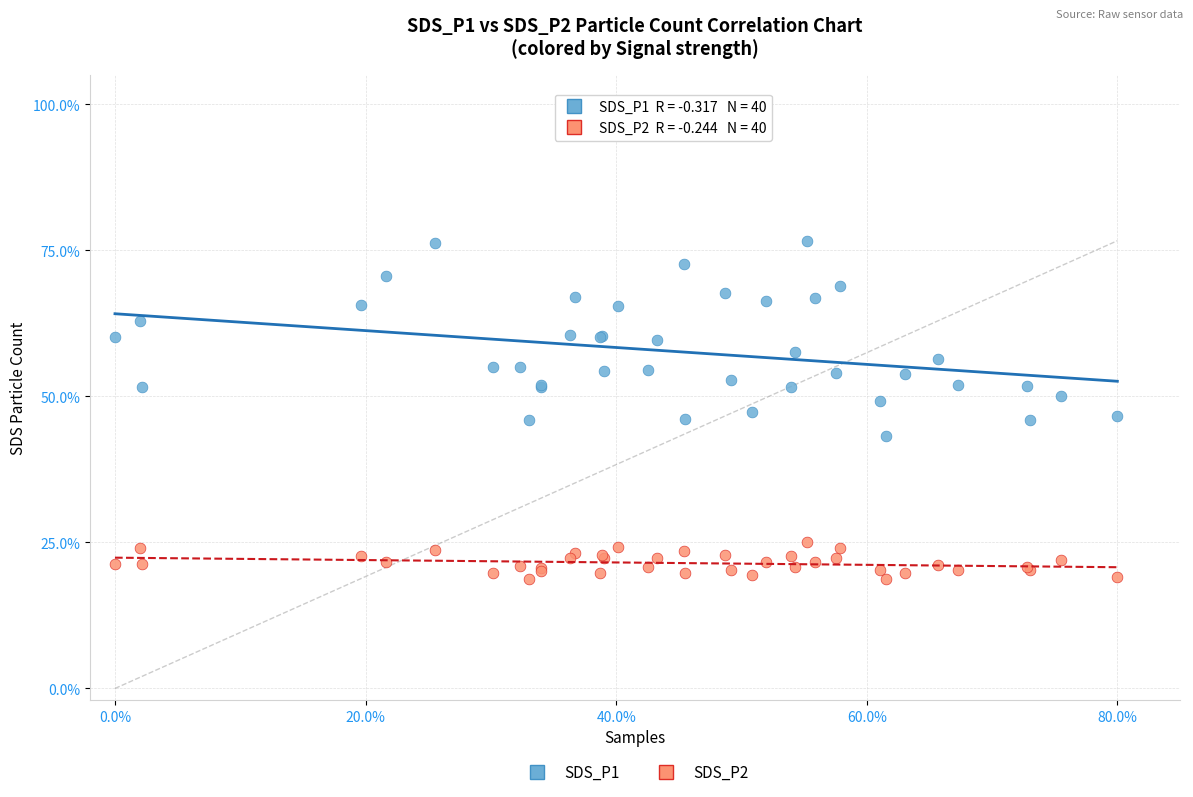

Which series contains the highest Y value?

SDS_P1